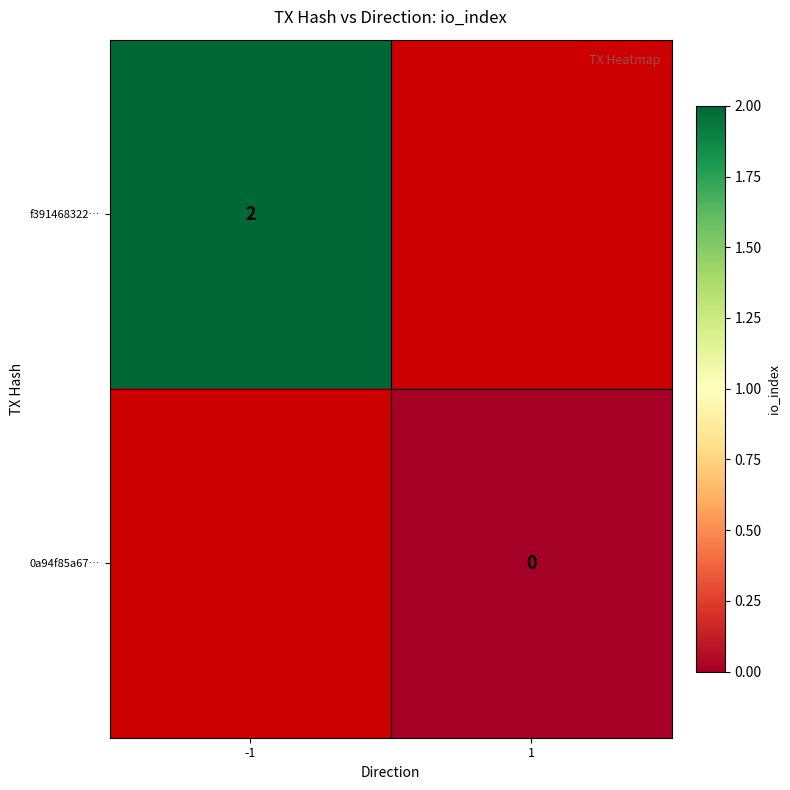

At how many categories does at least one series exceed 0?

1